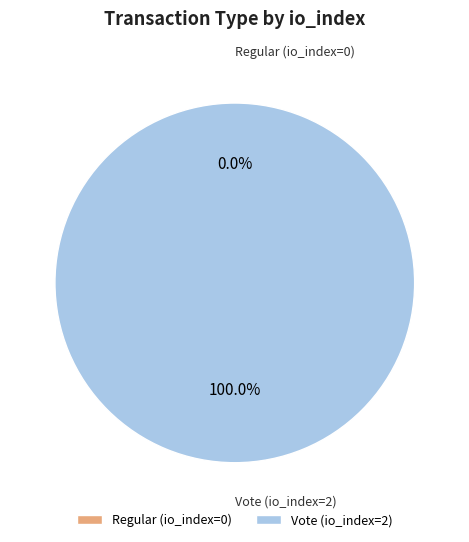

Is there a majority slice in this chart?

Yes